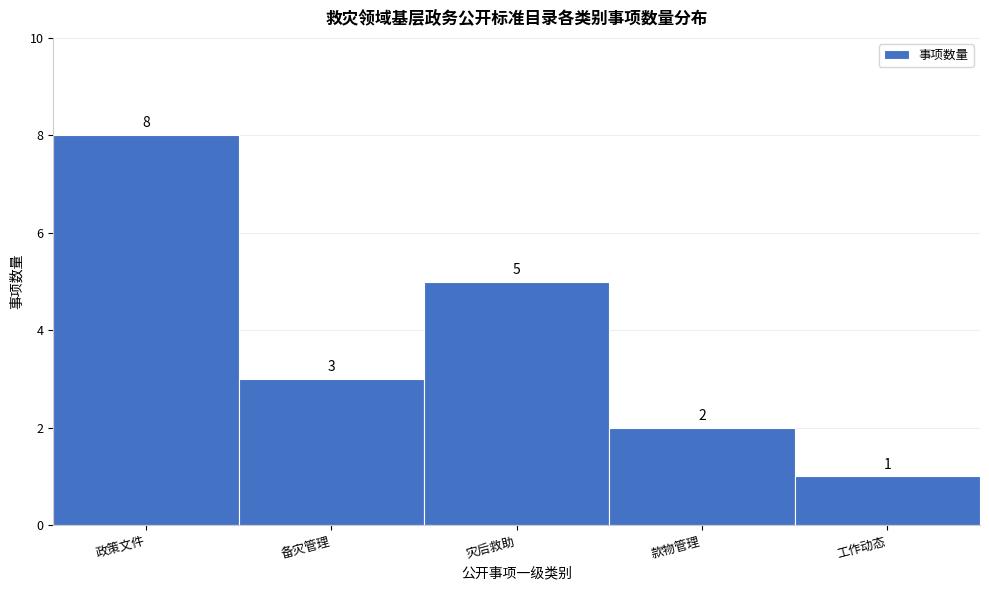

Reading left to right, what are all the values shown in this chart?

政策文件=8	备灾管理=3	灾后救助=5	款物管理=2	工作动态=1